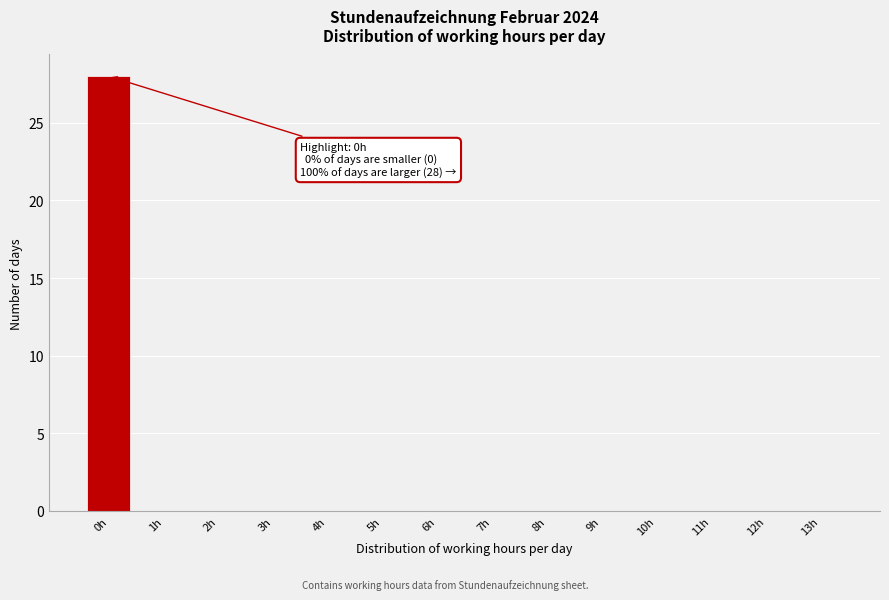

Which range on the x-axis has the tallest bar?

-0.5 to 0.5